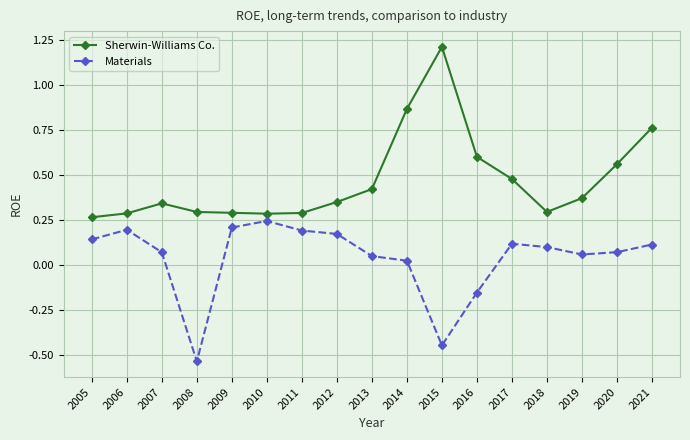

At how many categories does at least one series exceed 0?

17